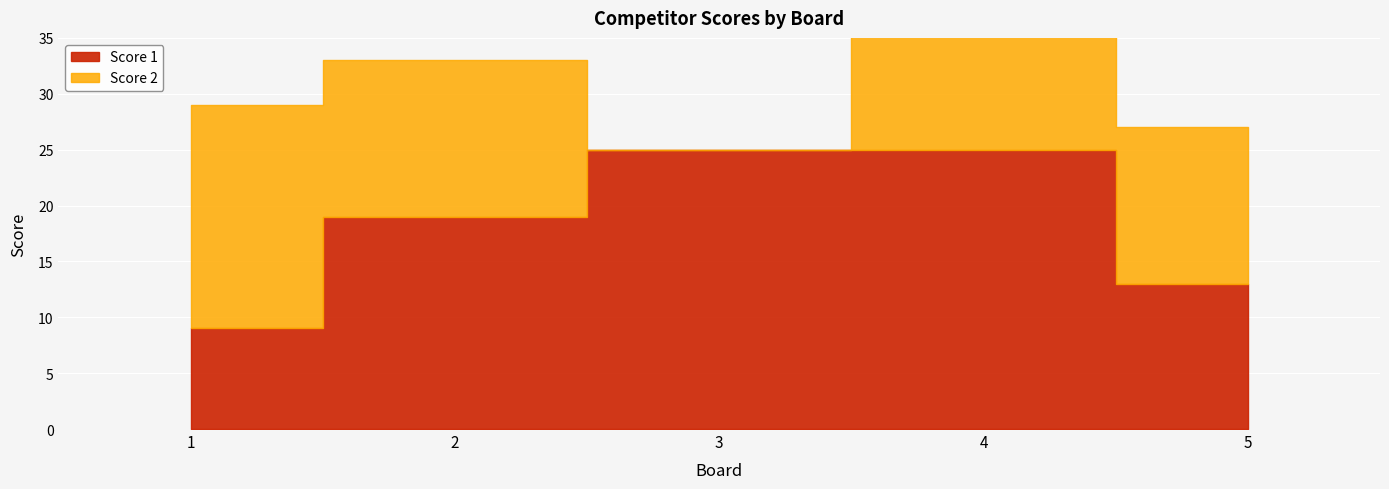

At which label is Score 1 closest to 17?

2